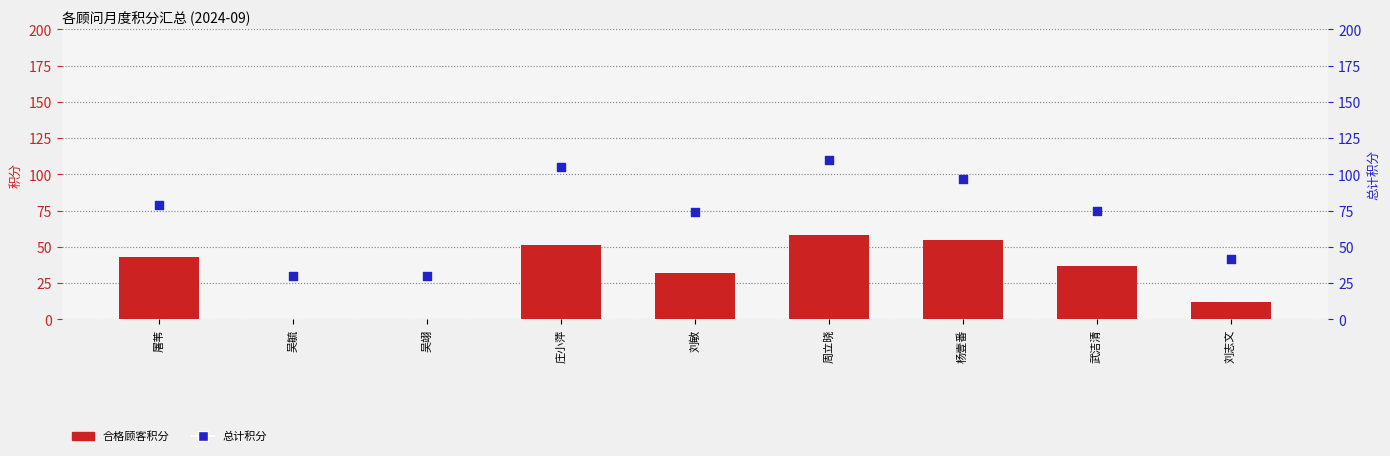

Which series contains the highest Y value?

总计积分